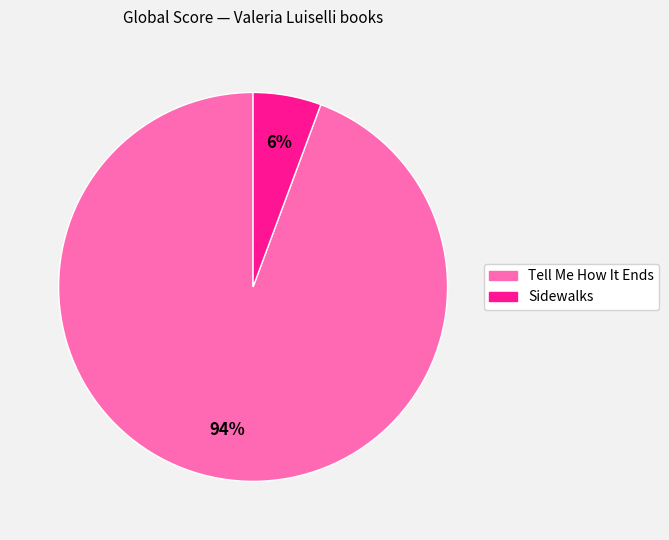

How many slices are in this pie chart?

2